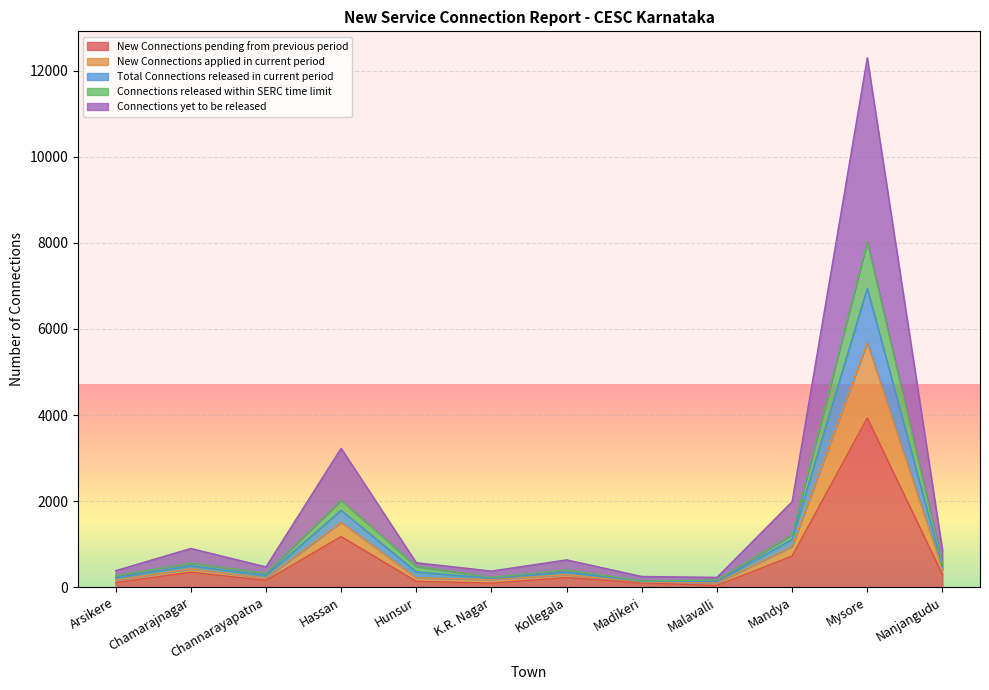

At which label is New Connections pending from previous period closest to 1989?

Hassan